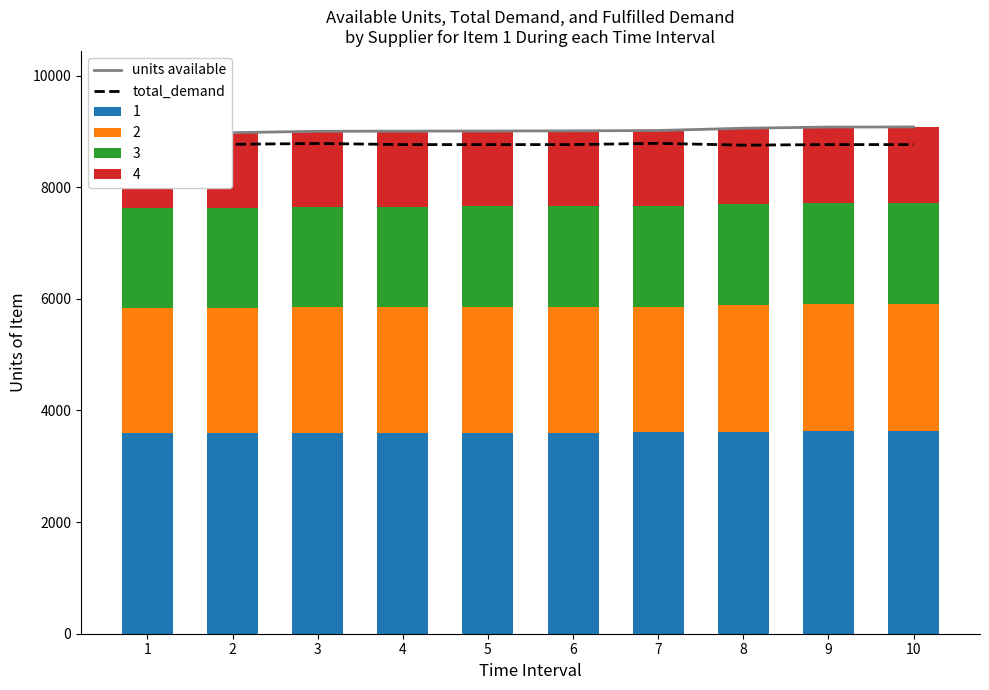

How many values in the total_demand series exceed 8765?

3